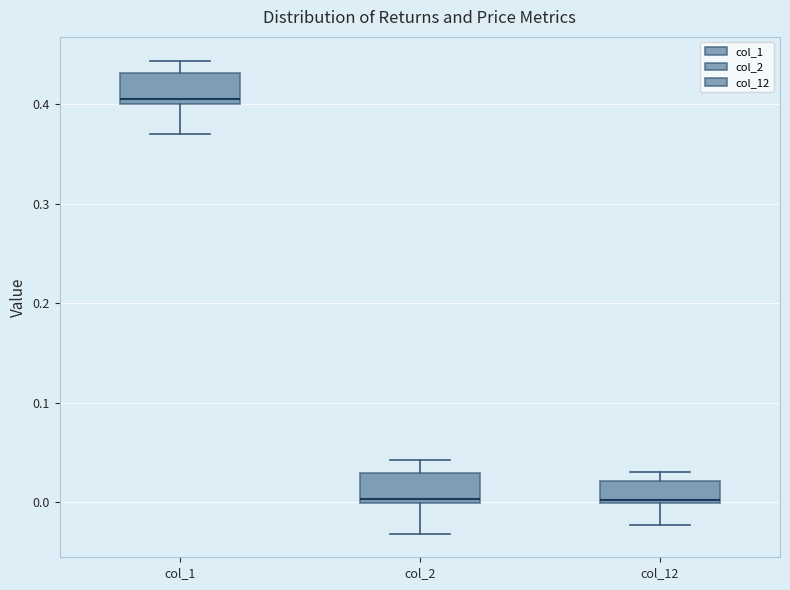

Reading left to right, transcribe this box plot: for each box, give where its median line is, the range the box spans, and where its two whiskers end, as read against the y-axis. The values are not printed on the chart, so give them approximately, as read against the axis.

col_1: median 0.40 (just above the box's lower edge), box 0.40 to 0.43, whiskers 0.37 to 0.44
col_2: median 0.00 (just above the box's lower edge), box 0.00 to 0.03, whiskers -0.03 to 0.04
col_12: median 0.00 (just above the box's lower edge), box 0.00 to 0.02, whiskers -0.02 to 0.03